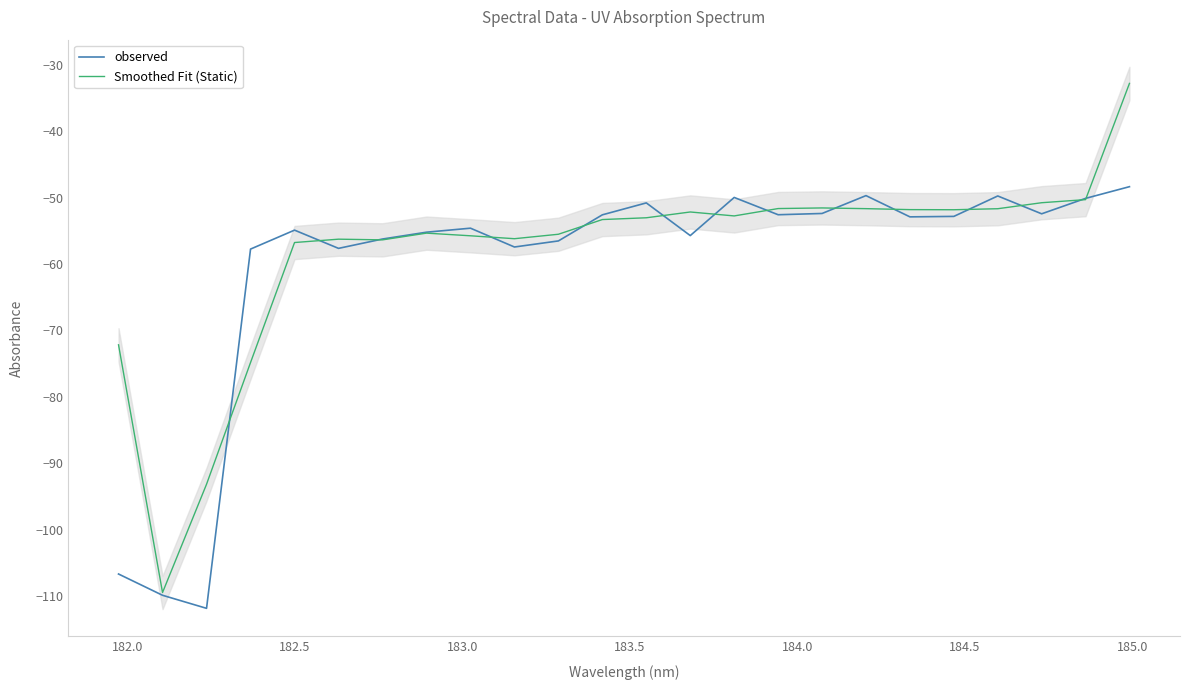

What is the maximum value for Smoothed Fit (Static)?

-32.8